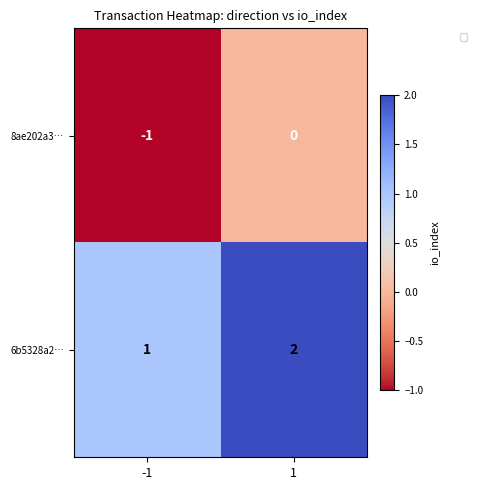

What is the sum of the 6b5328a2… values at 1 and -1?

3